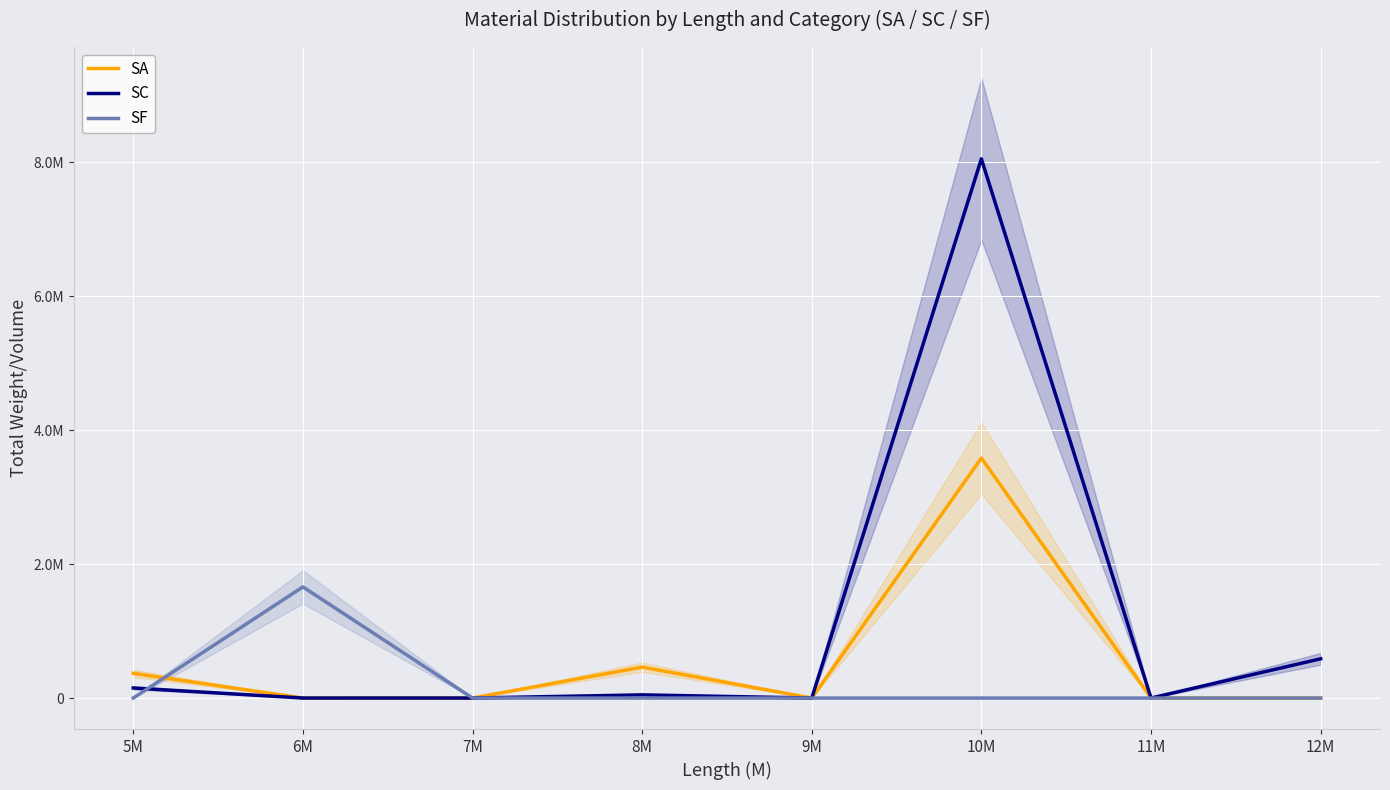

Between 9M and 8M, which is larger?

8M